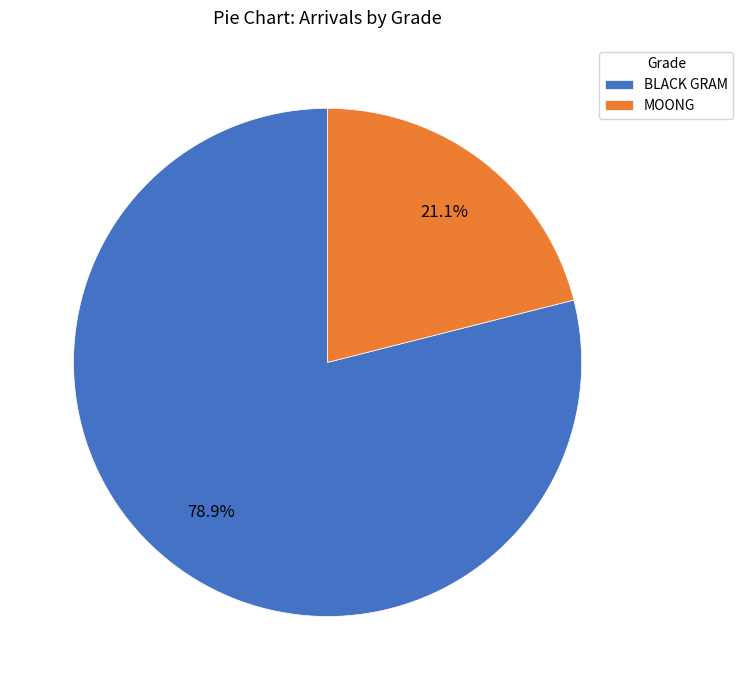

Which category has the smallest portion of the pie?

MOONG